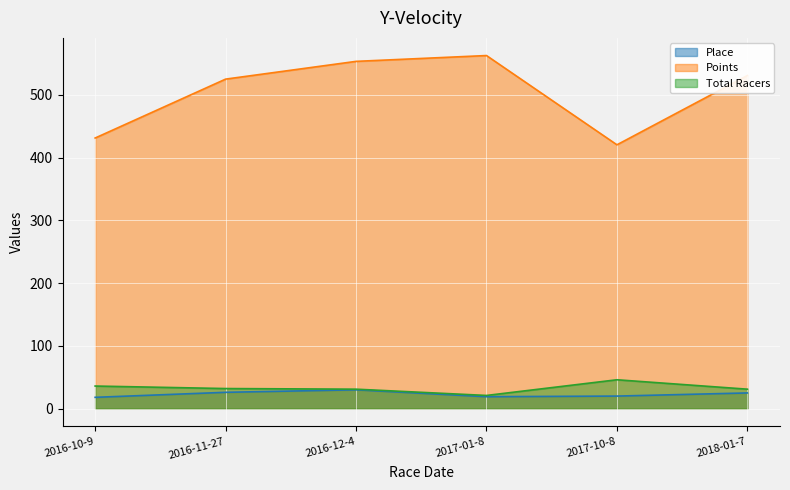

Reading left to right, list all the values displayed in this chart.

Place: 18.0	26.0	30.0	19.0	20.0	25.0
Points: 431.4	525.2	553.6	562.8	420.6	531.0
Total Racers: 36.0	32.0	31.0	21.0	46.0	31.0